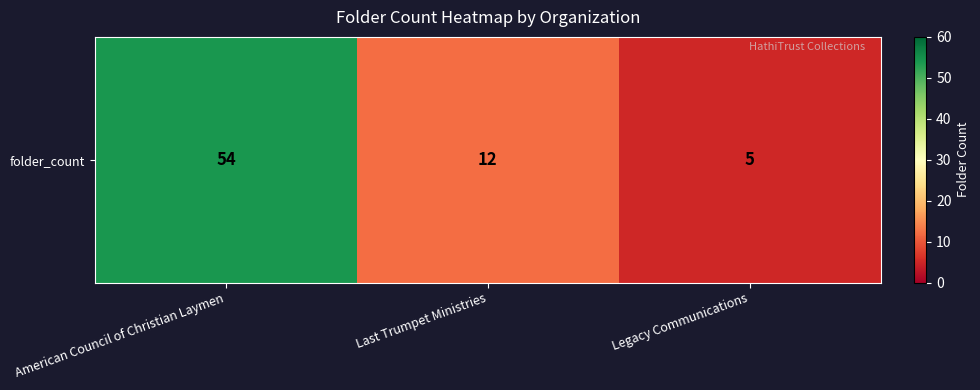

What is the average value?

24